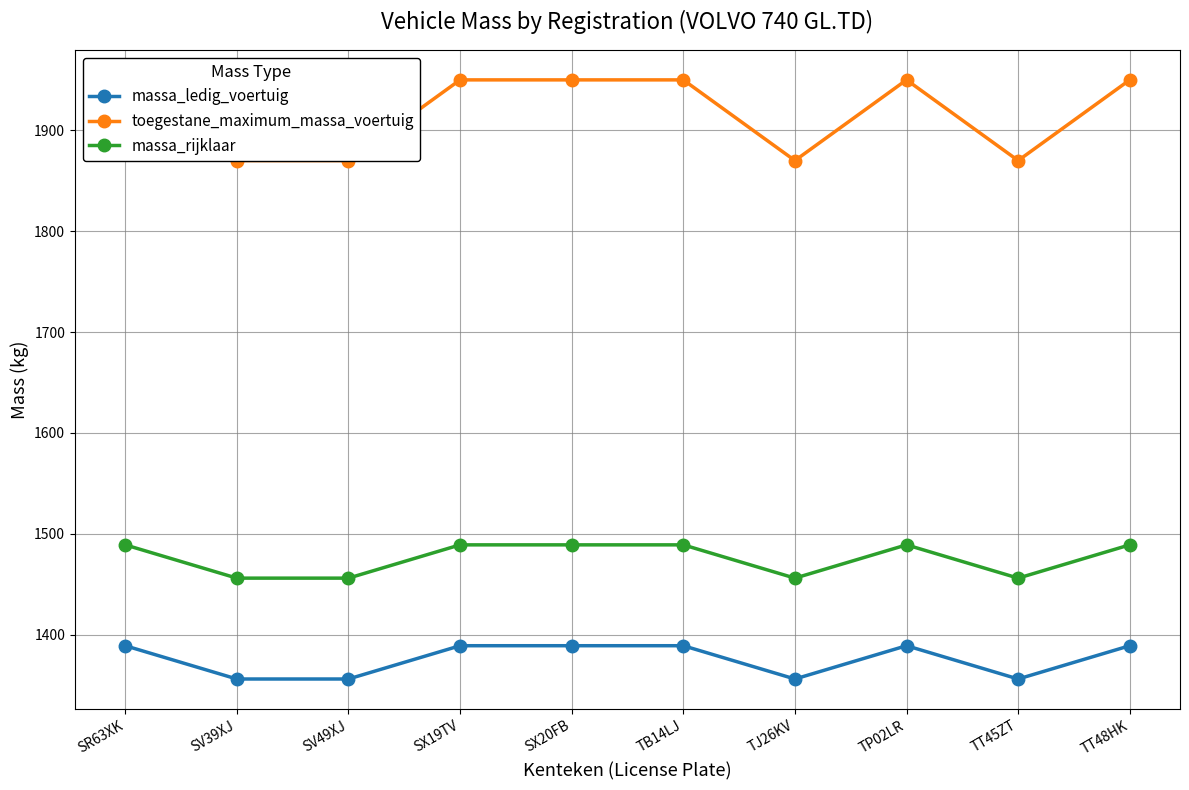

At which label does massa_ledig_voertuig reach its peak?

SR63XK